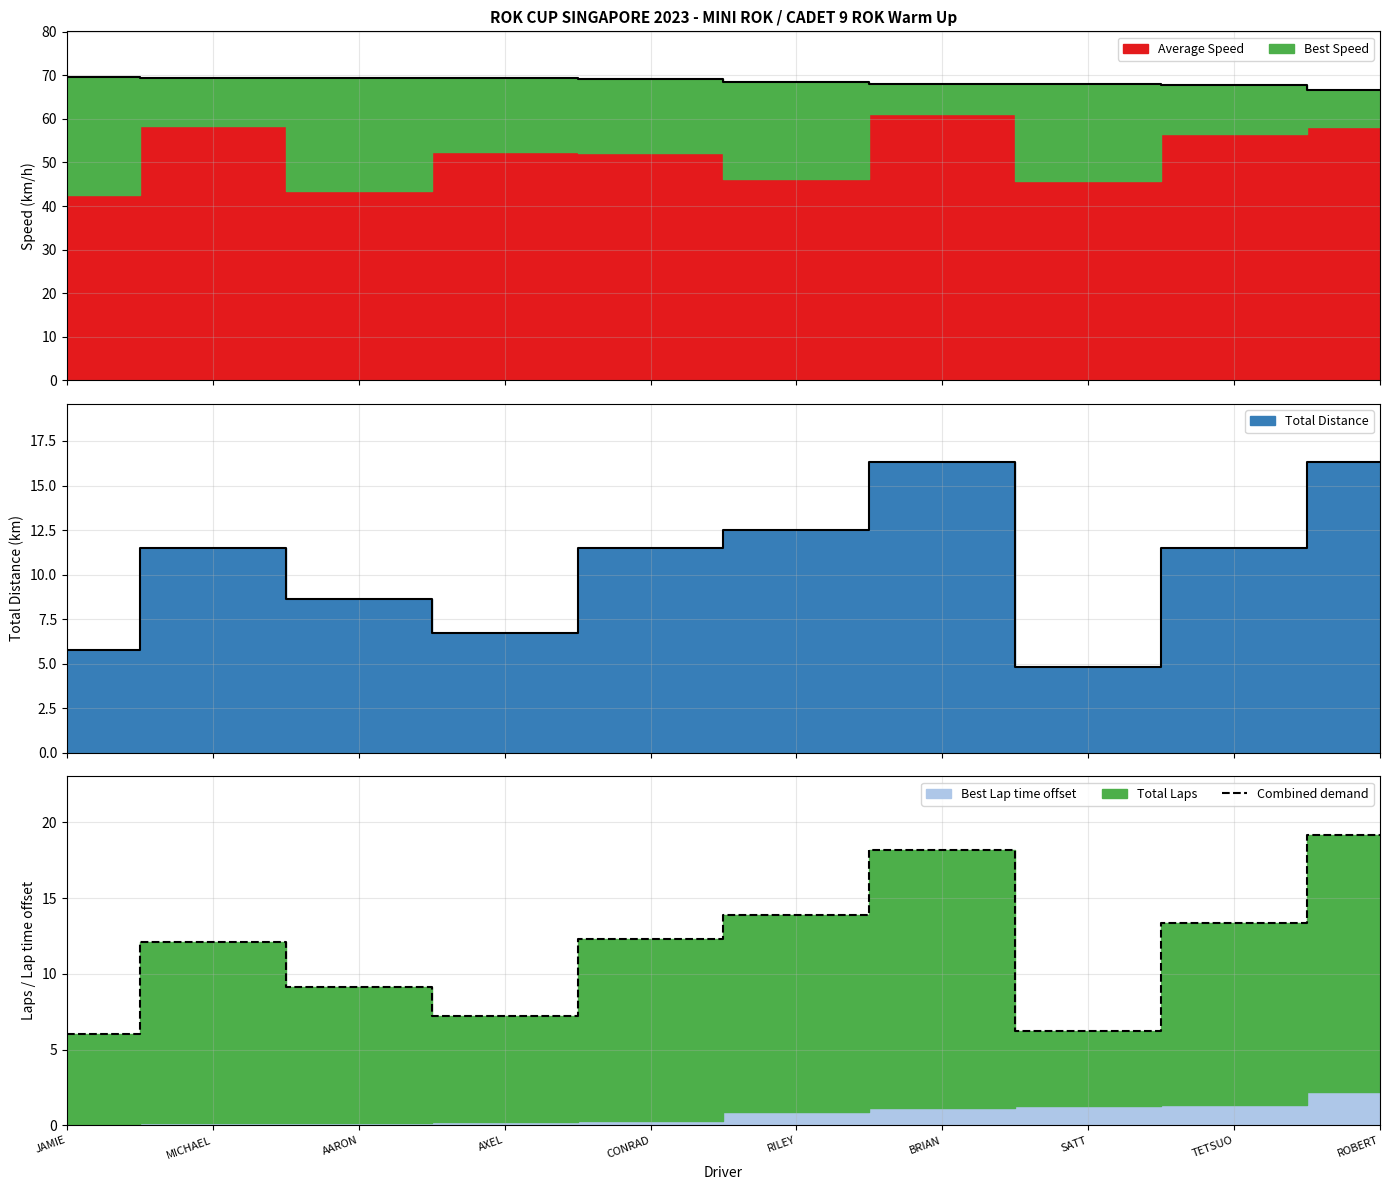

How many interior local peaks (higher than both neighbors) does the data have?

2